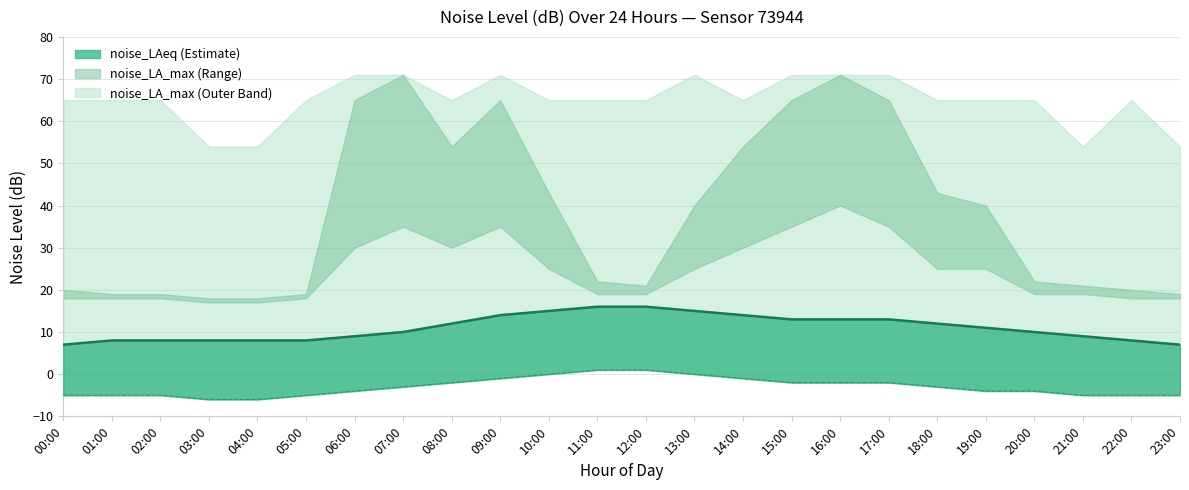

True or false: noise_LAeq (line) has more than 1 interior local peaks.

False